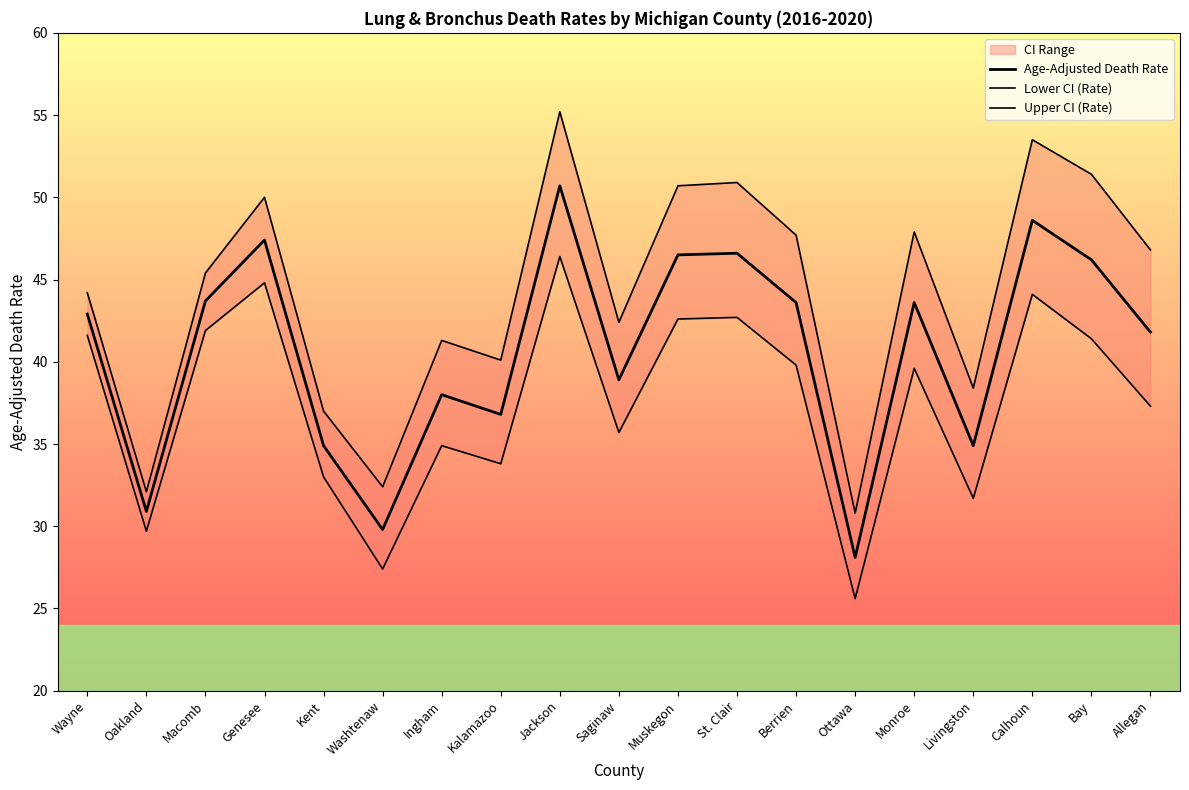

Reading left to right, what are all the values shown in this chart?

Age-Adjusted Death Rate: 42.9	30.9	43.7	47.4	34.9	29.8	38.0	36.8	50.7	38.9	46.5	46.6	43.6	28.1	43.6	34.9	48.6	46.2	41.8
Lower CI (Rate): 41.6	29.7	41.9	44.8	33.0	27.4	34.9	33.8	46.4	35.7	42.6	42.7	39.8	25.6	39.6	31.7	44.1	41.4	37.3
Upper CI (Rate): 44.2	32.1	45.4	50.0	37.0	32.4	41.3	40.1	55.2	42.4	50.7	50.9	47.7	30.8	47.9	38.4	53.5	51.4	46.8